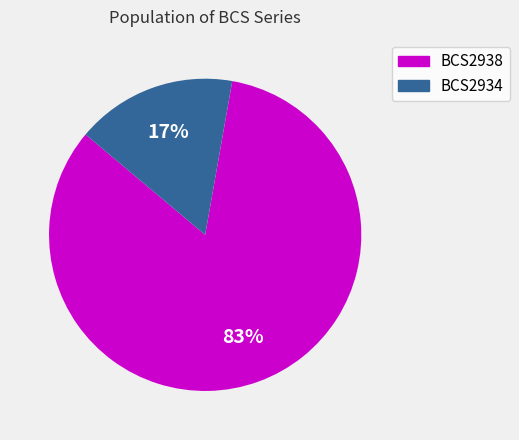

Is the sum of BCS2938 and BCS2934 greater than half?

Yes